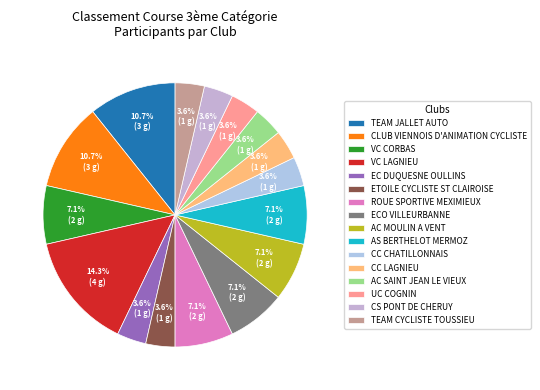

How many segments does this pie chart have?

16